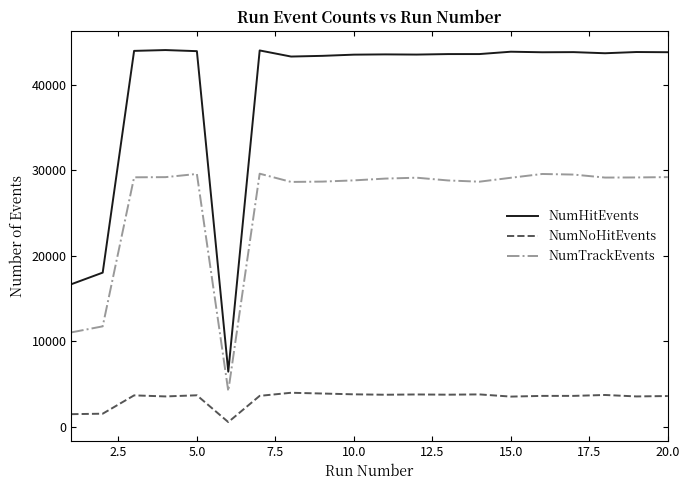

How many distinct data groups are displayed?

3